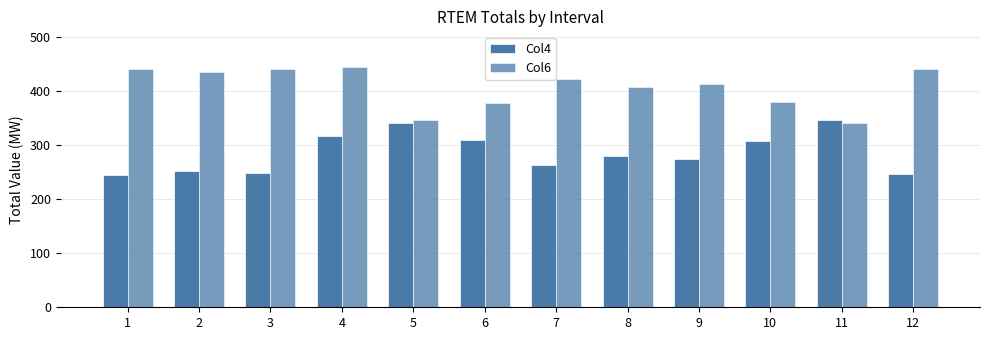

How many values in the Col6 series exceed 423?

6